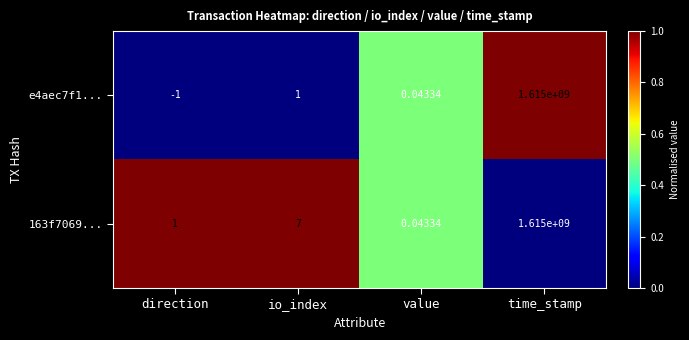

Which series has the largest range (max minus min)?

e4aec7f1...